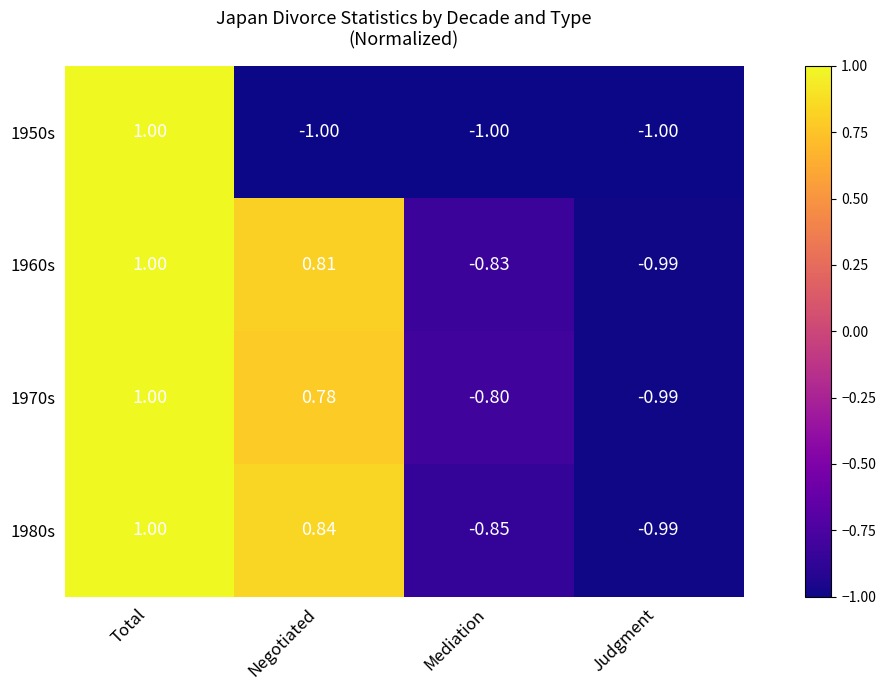

List the labels in order of 1970s value, smallest first.

Judgment, Mediation, Negotiated, Total